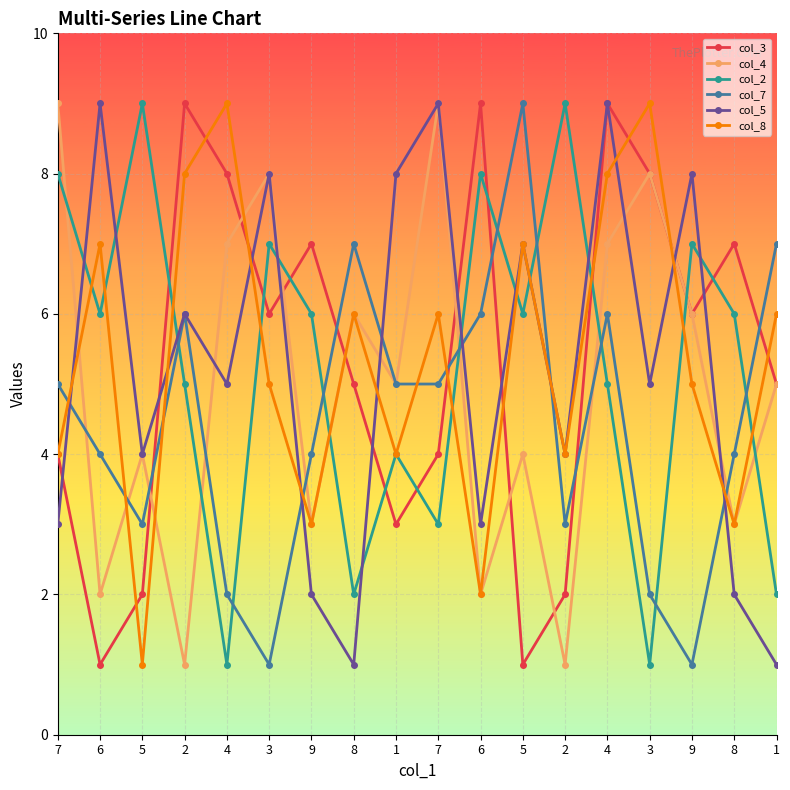

How many data points does each series have?

18